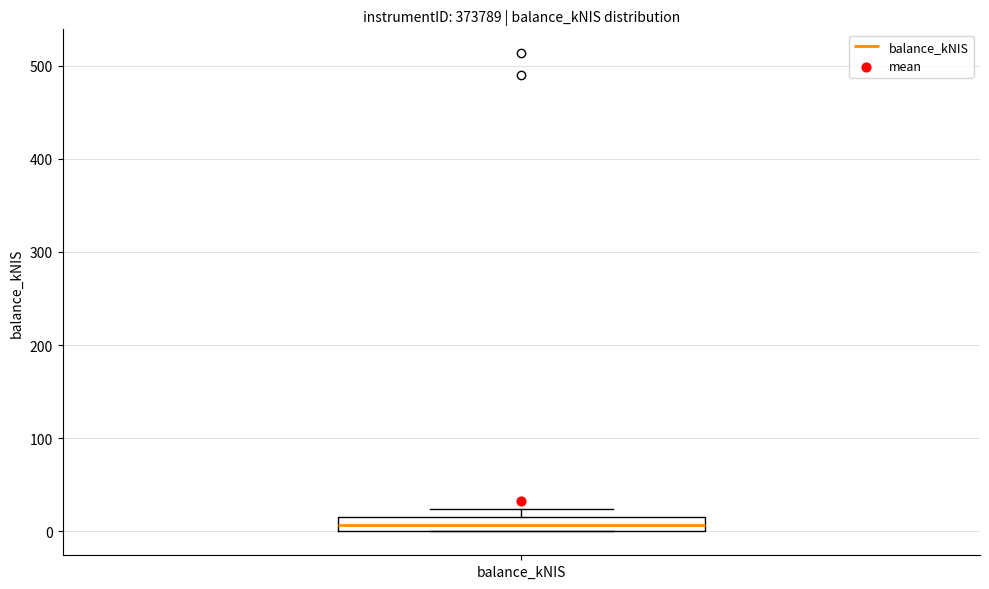

Transcribe this box plot: give where the median line is, the range the box spans, and where the two whiskers end, as read against the y-axis. The values are not printed on the chart, so give them approximately, as read against the axis.

median 10, box 0 to 20, whiskers 0 to 20 (above the box's upper edge)